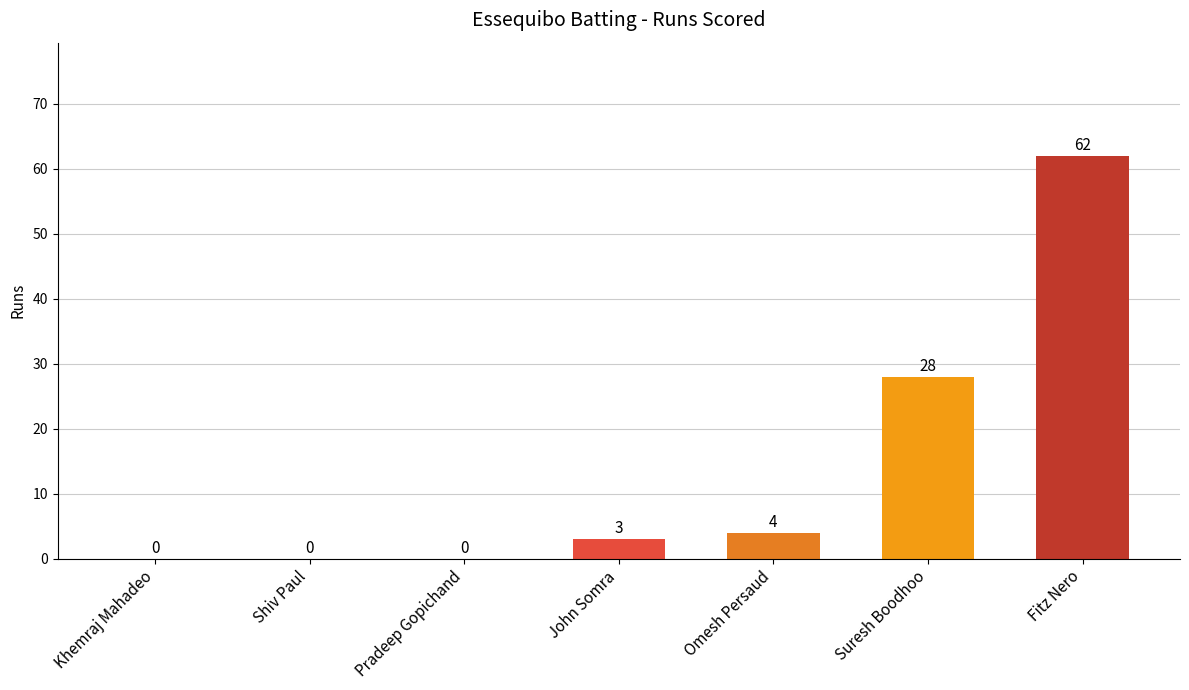

What is the sum of all values?

97